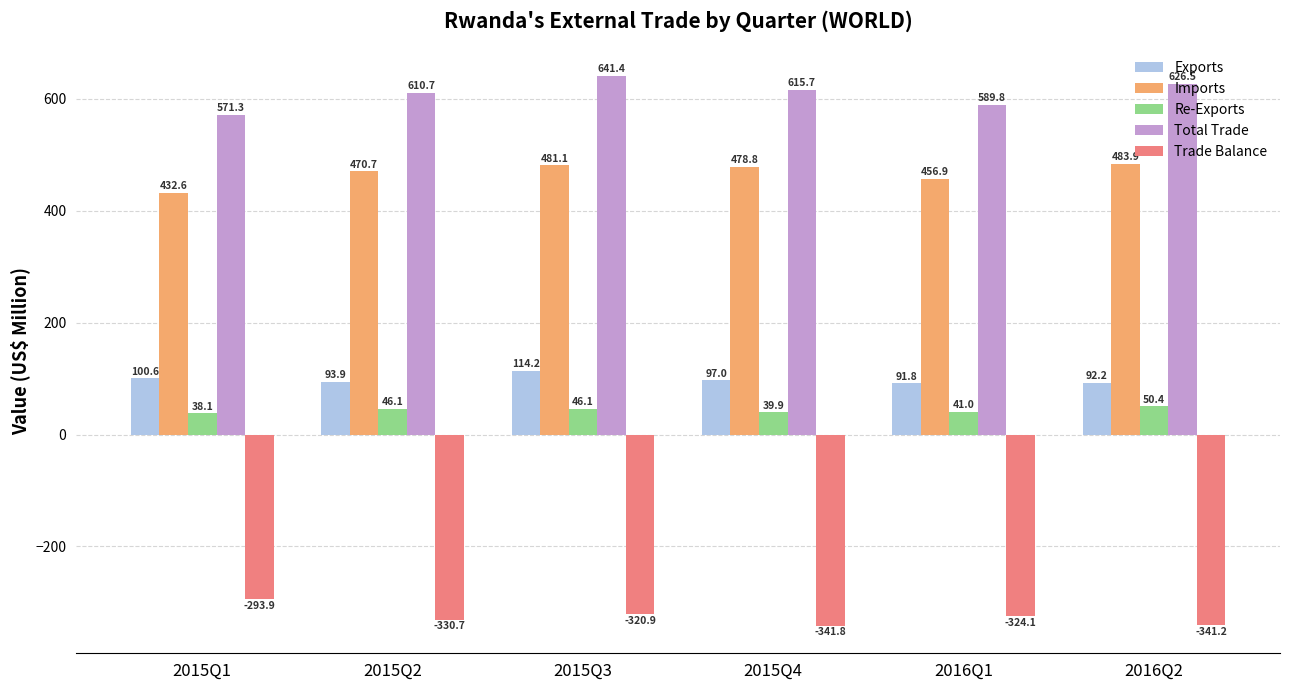

How many groups of bars are there?

6